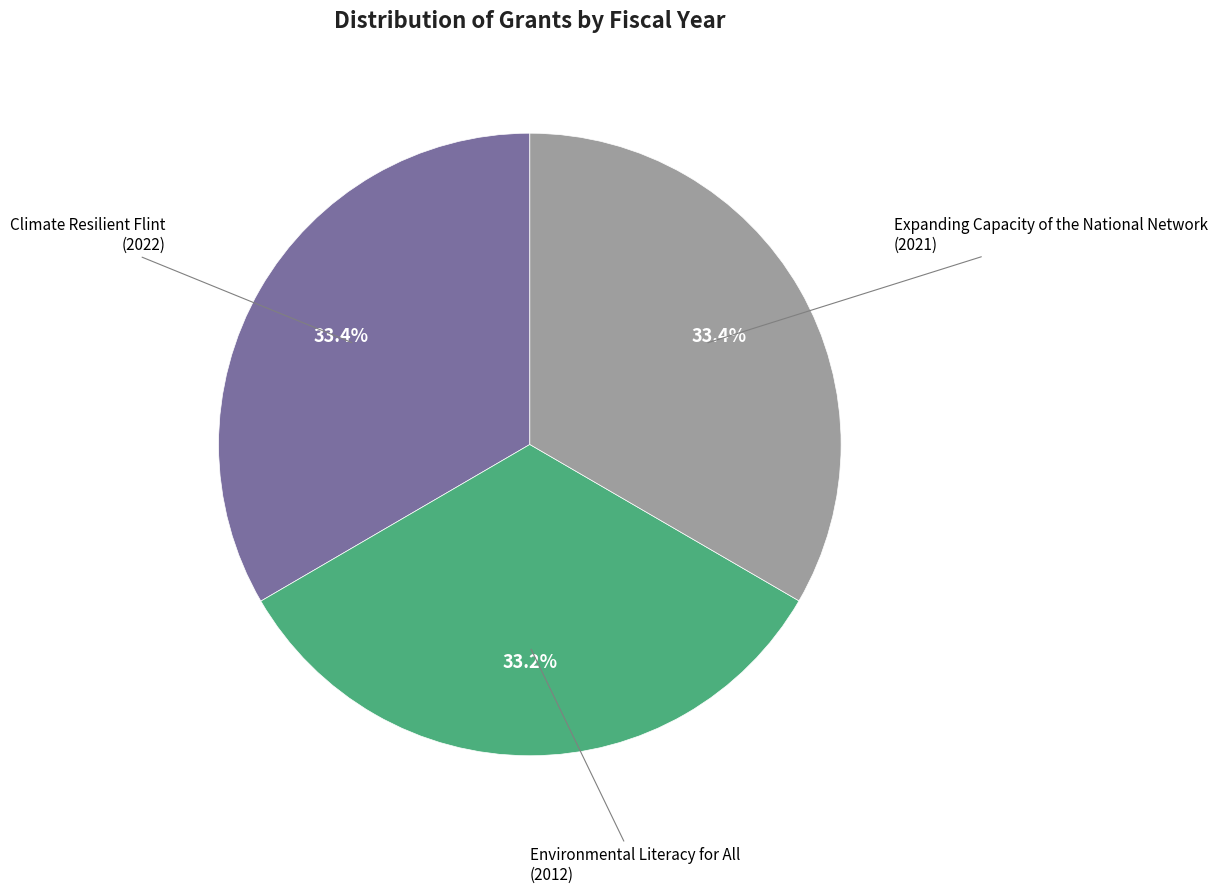

Is there any slice that represents more than half of the pie?

No